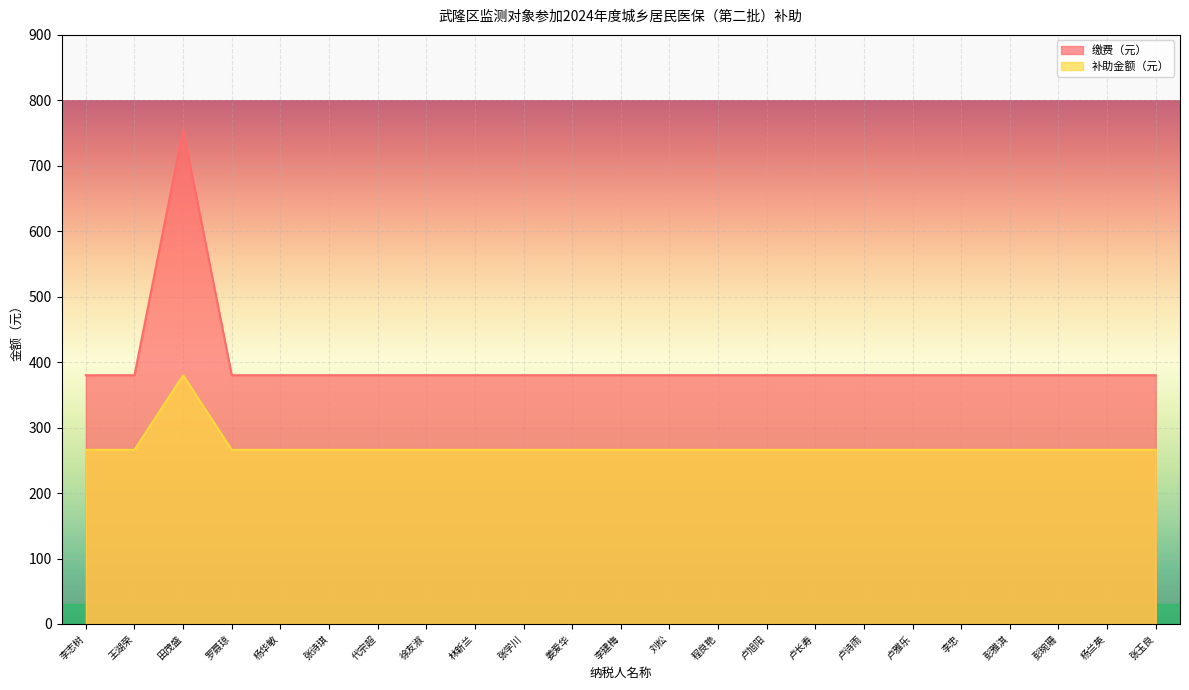

How many lines are shown in the chart?

2